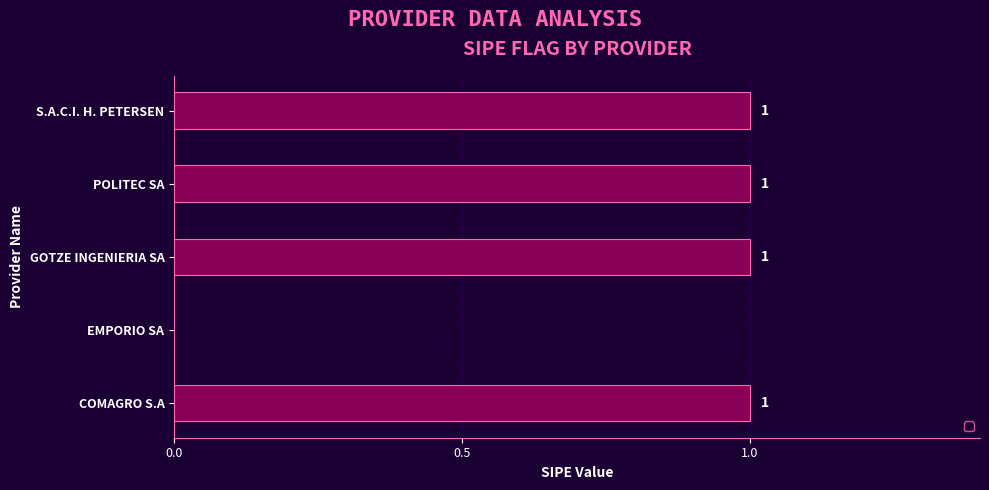

Reading top to bottom, extract all data points from this chart.

S.A.C.I. H. PETERSEN=1	POLITEC SA=1	GOTZE INGENIERIA SA=1	EMPORIO SA=0	COMAGRO S.A=1